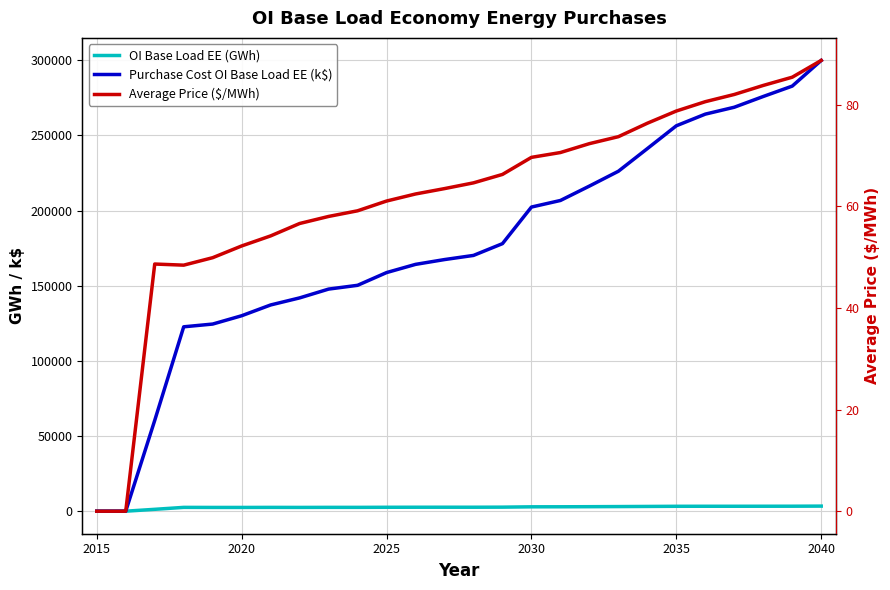

True or false: Purchase Cost OI Base Load EE (k$) and Average Price ($/MWh) cross at least once.

False